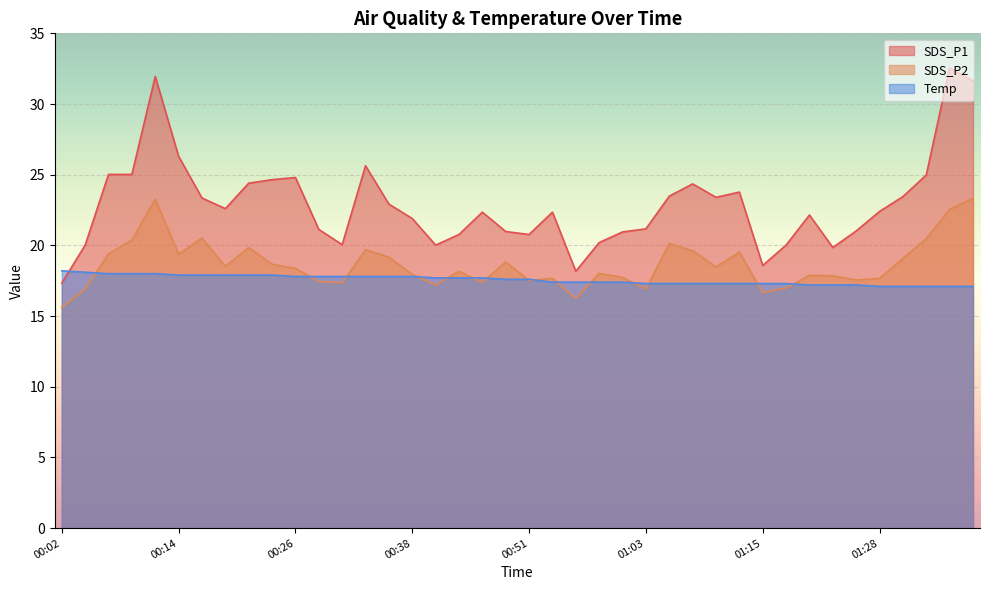

True or false: Temp has a value of 25.0 at 01:21.

False